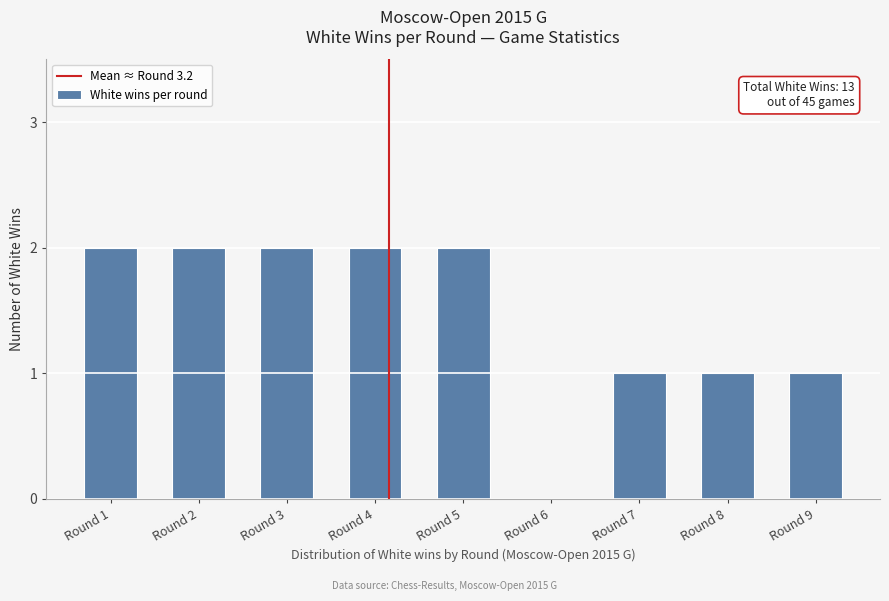

Reading left to right, extract all data points from this chart.

Round 1=2	Round 2=2	Round 3=2	Round 4=2	Round 5=2	Round 6=0	Round 7=1	Round 8=1	Round 9=1